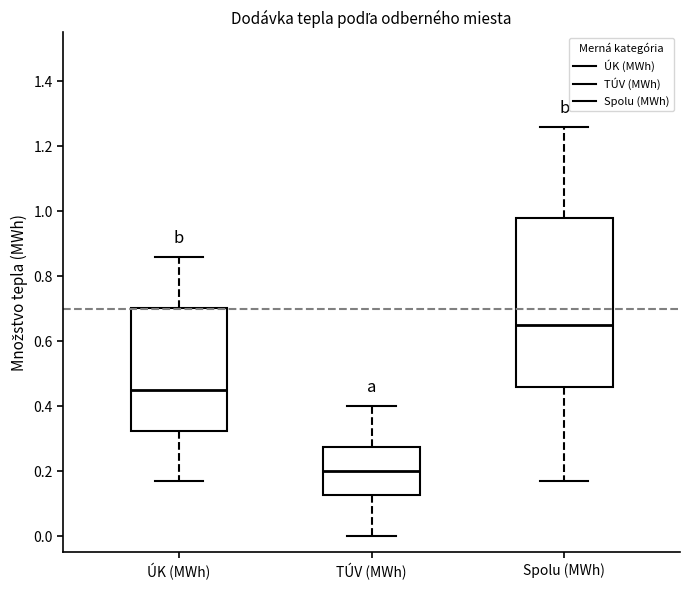

Where does the lower whisker of the box for Spolu (MWh) end on the y-axis? The values are not printed on the chart, so give them approximately, as read against the axis.

0.18